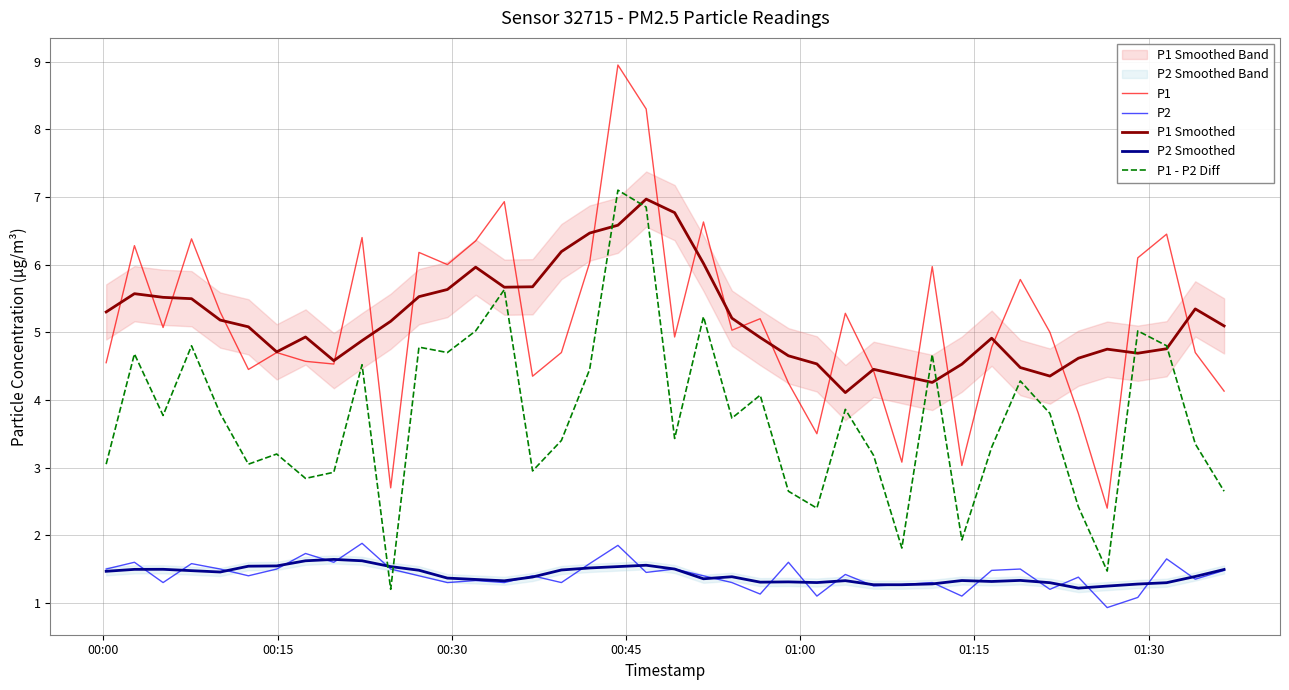

True or false: P1 and P2 intersect in this chart.

False